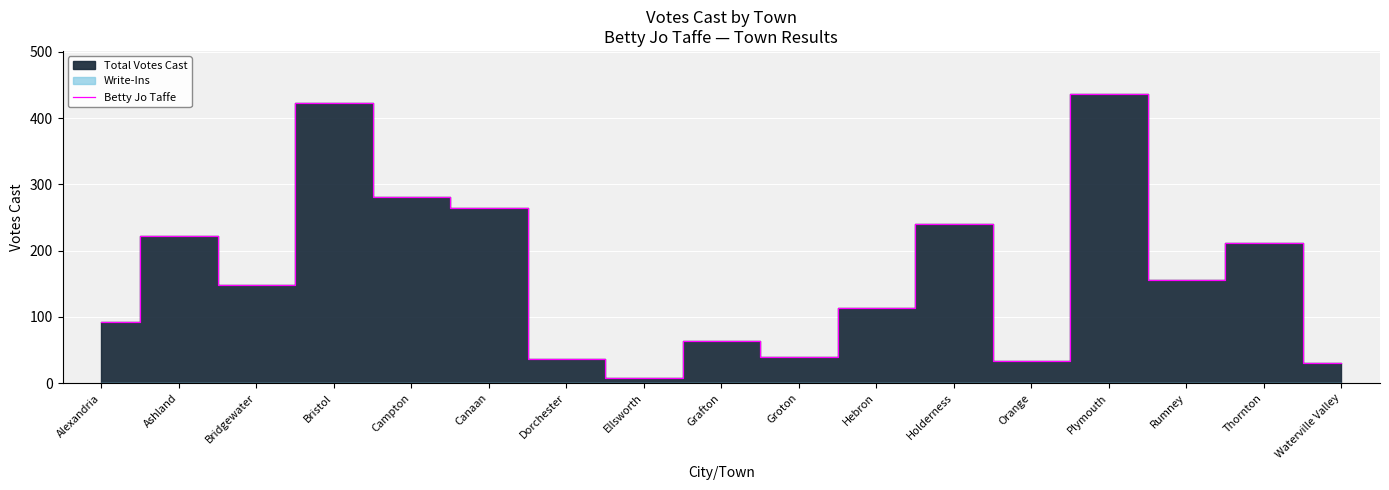

True or false: the data has more than 0 interior local peaks.

True